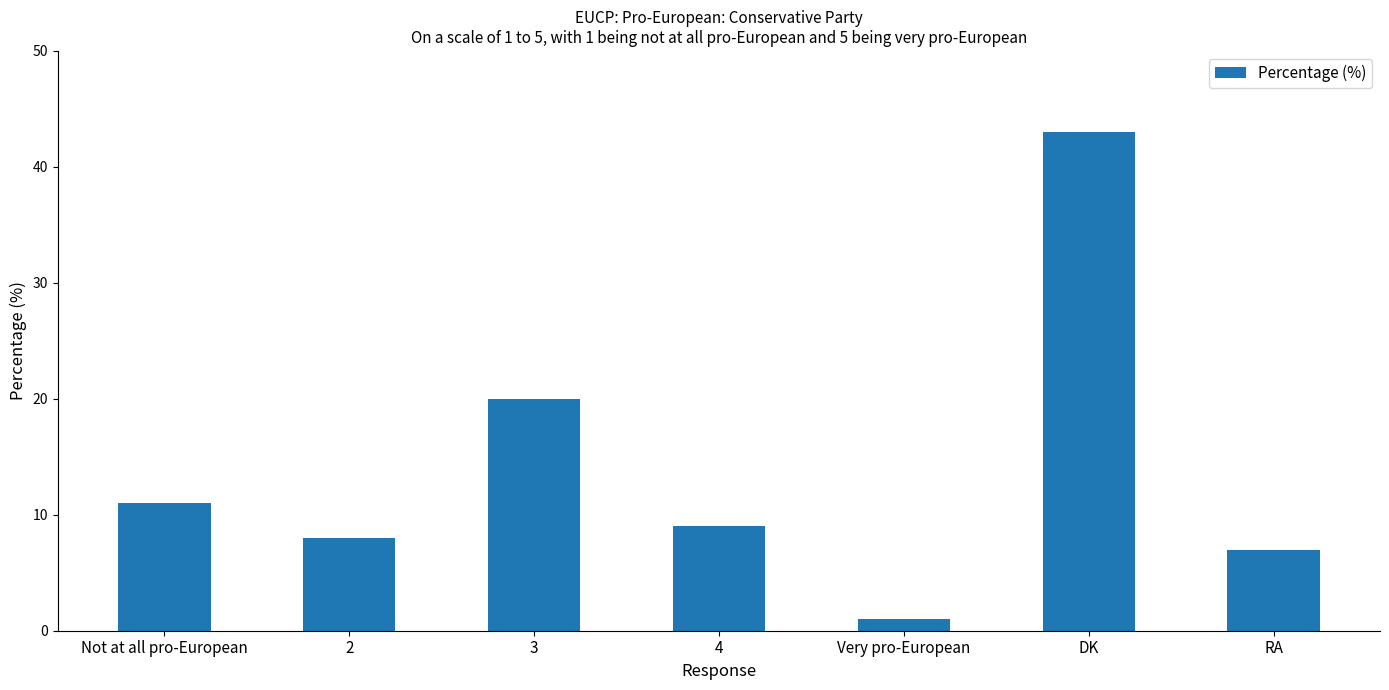

What is the sum of all values?

99